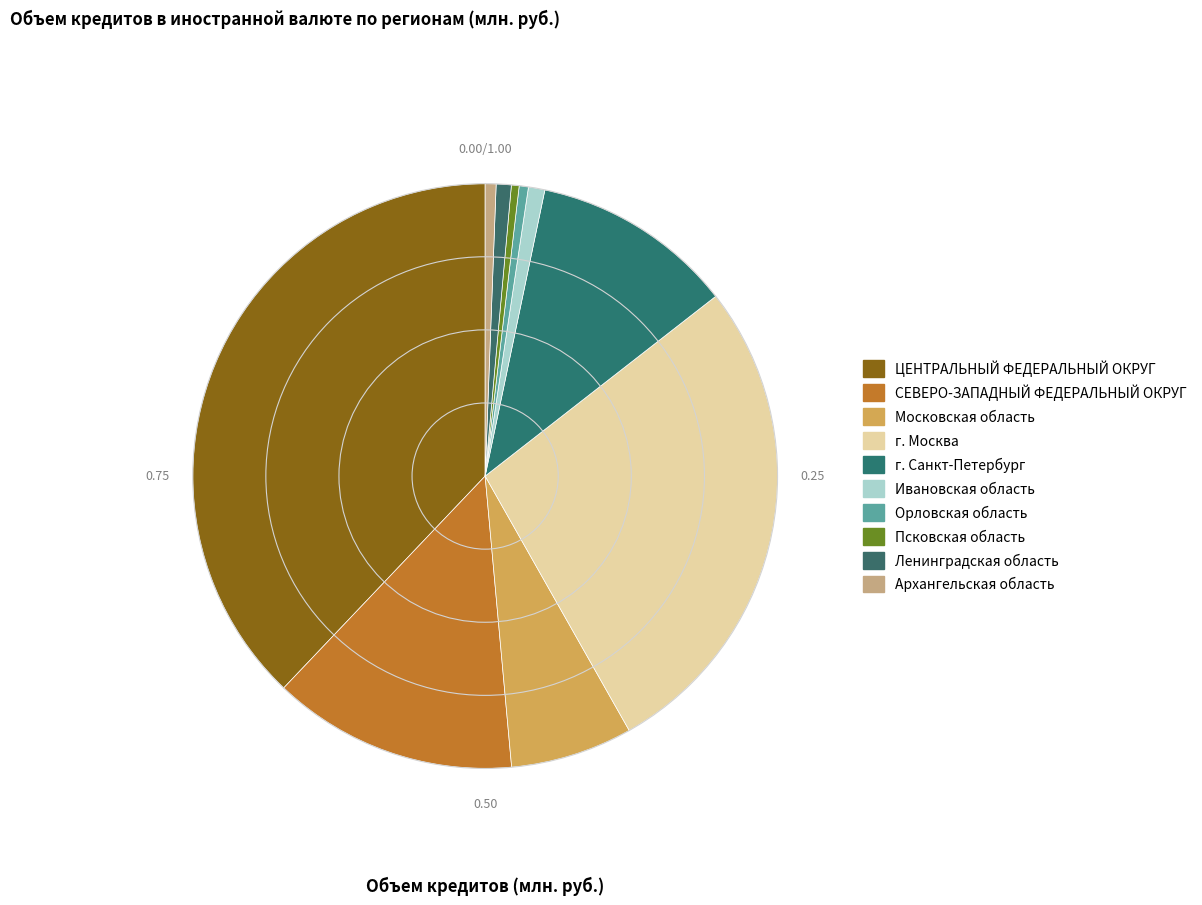

Does any single category account for the majority?

No